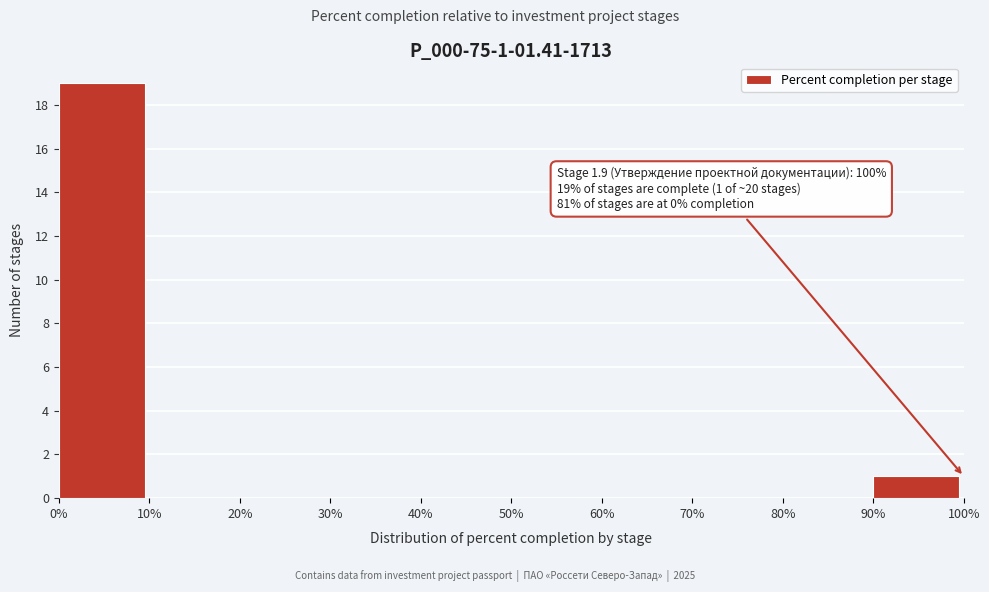

Which range on the x-axis has the tallest bar?

0% to 10%